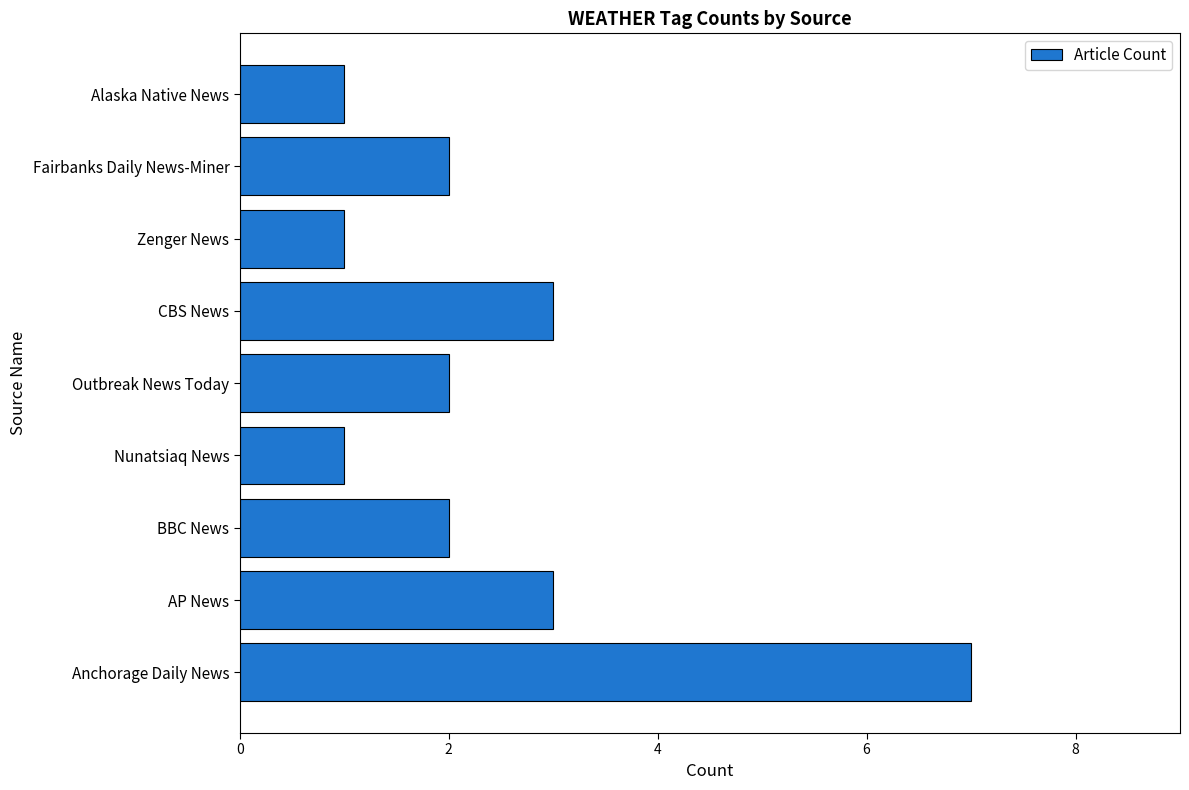

Is it true that the value at Fairbanks Daily News-Miner is 1?

False